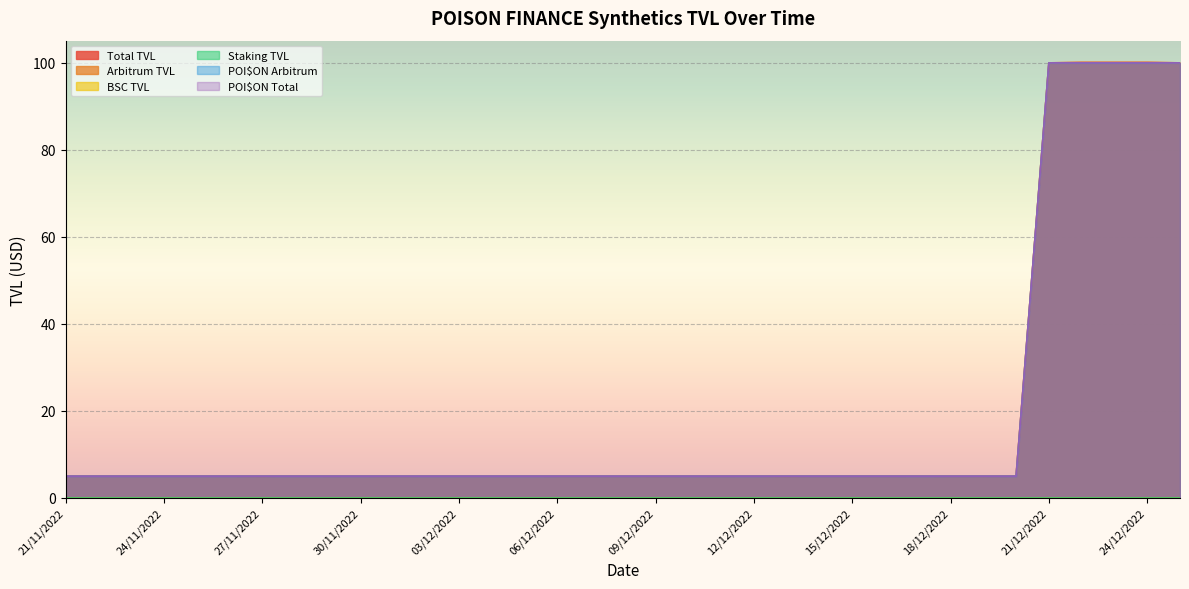

Which series has the widest spread of values?

Total TVL